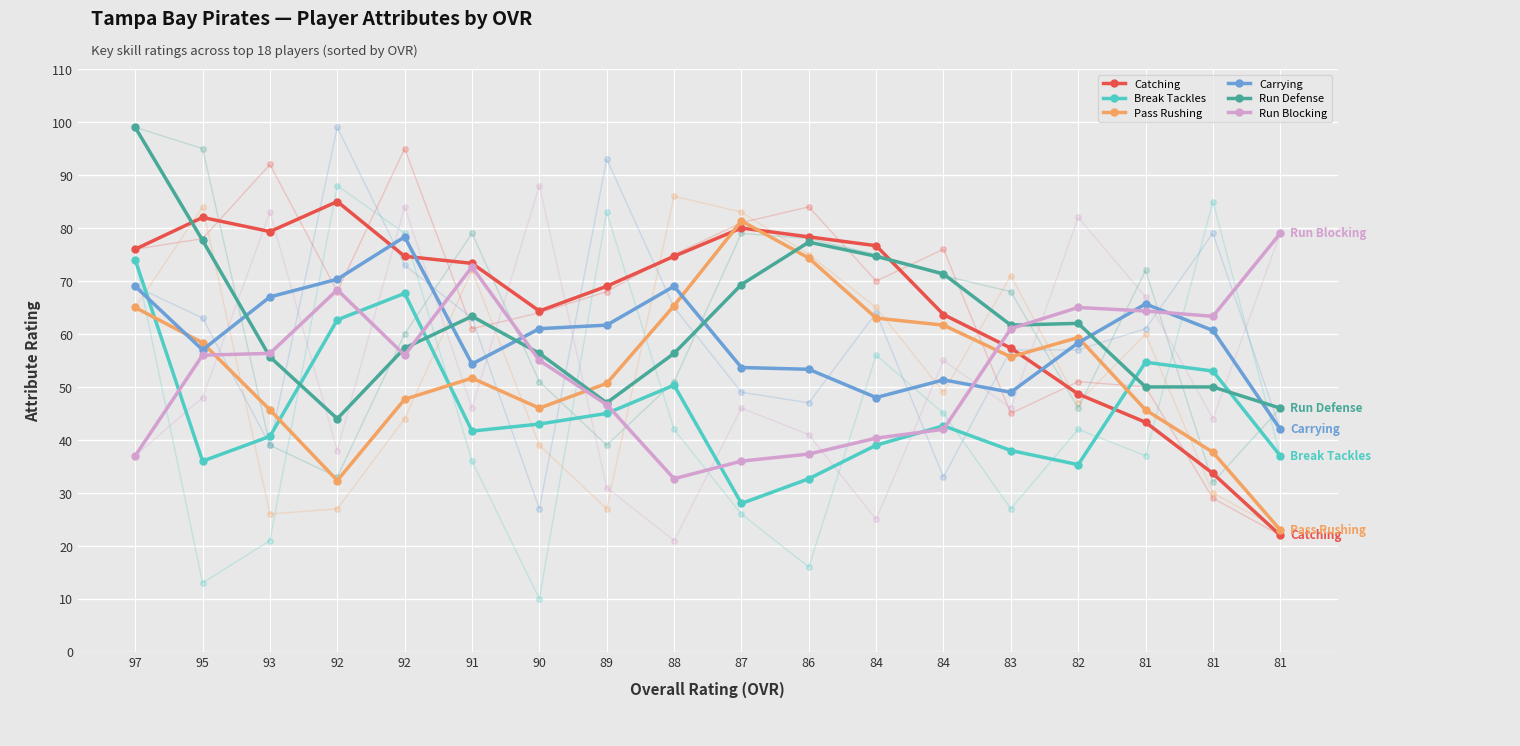

Which series has the largest range (max minus min)?

Catching